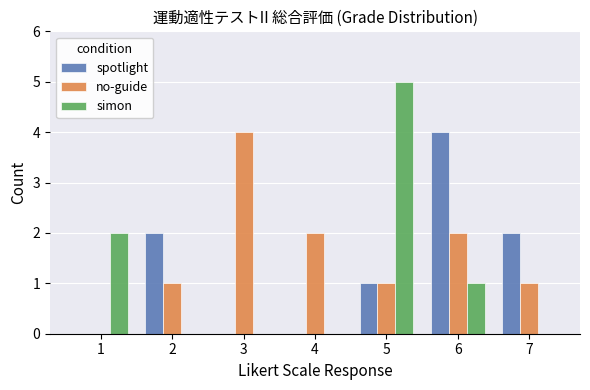

Which category has the highest value in the spotlight series?

6